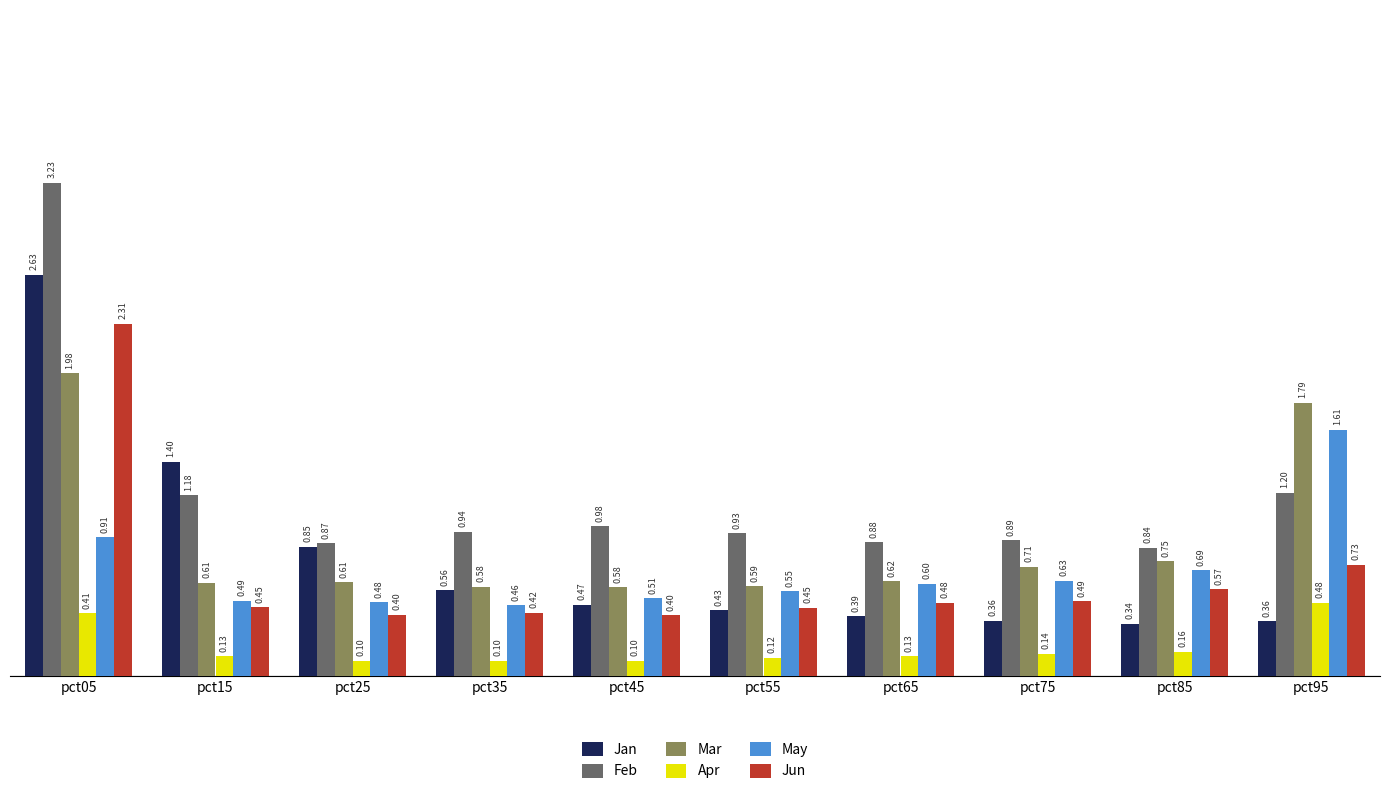

Which series has the largest total across all categories?

Feb